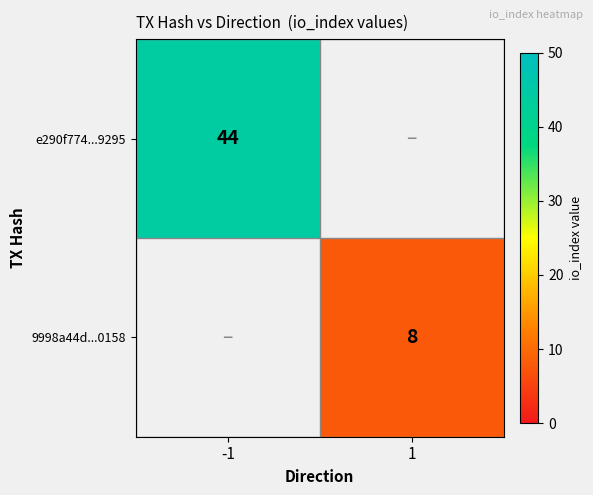

Is the value of 9998a44d...0158 at 1 greater than the value of e290f774...9295 at -1?

No